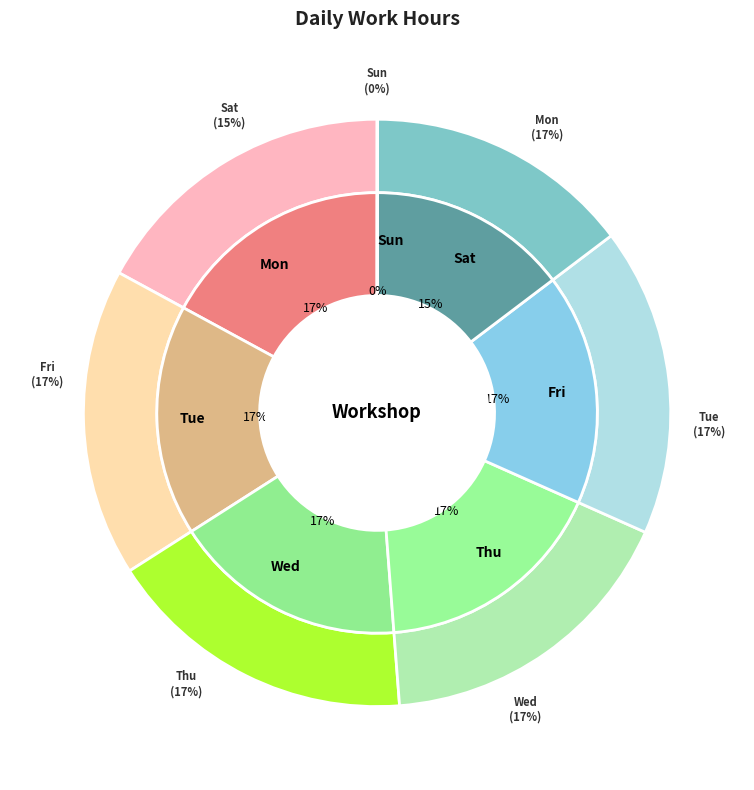

To the nearest percent, what is the average slice percentage?

14%